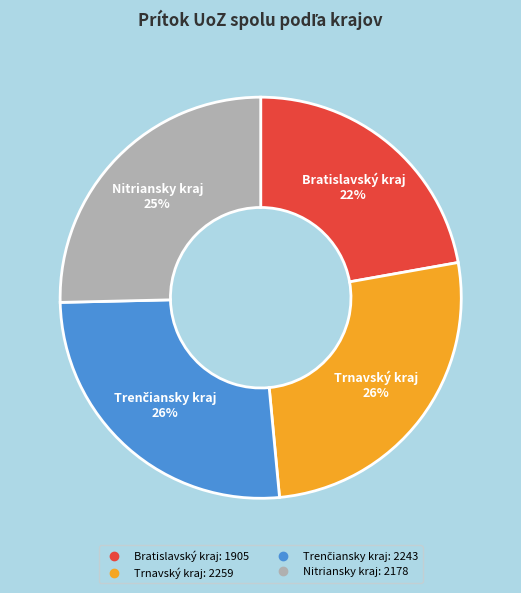

To the nearest percent, what is the average slice percentage?

25%